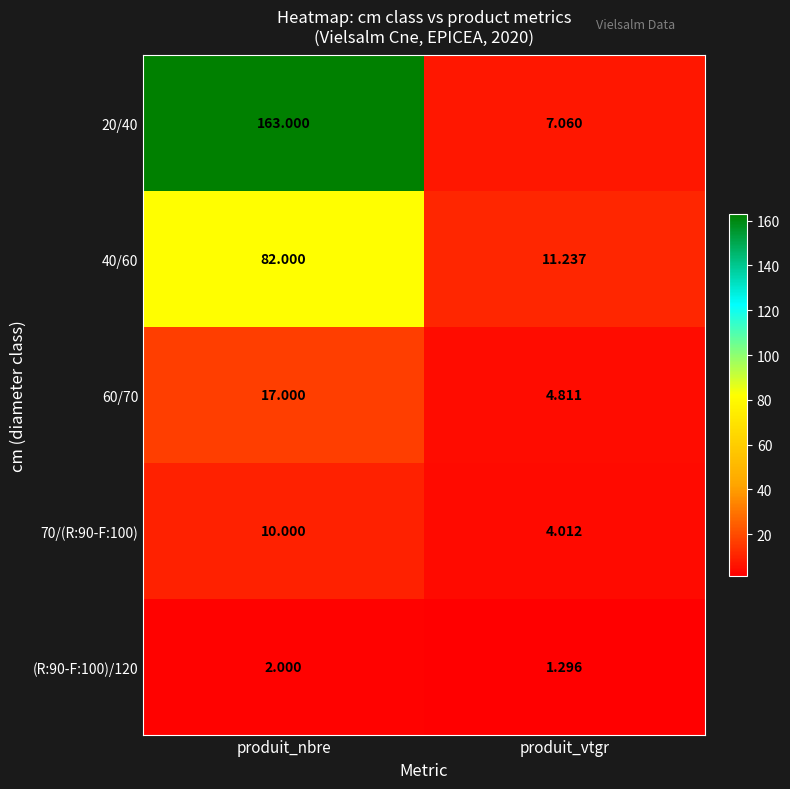

List the labels in order of 70/(R:90-F:100) value, largest first.

produit_nbre, produit_vtgr